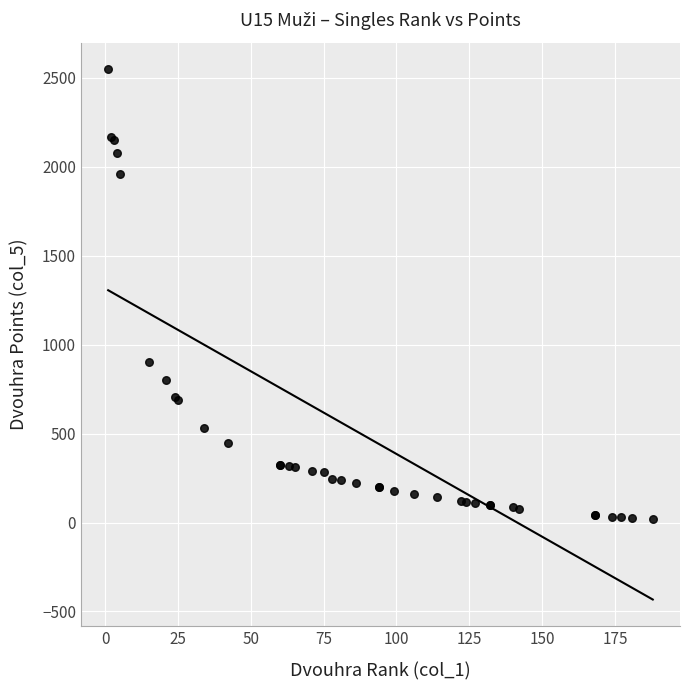

What Y value in the scatter plot is closest to 1285?

900